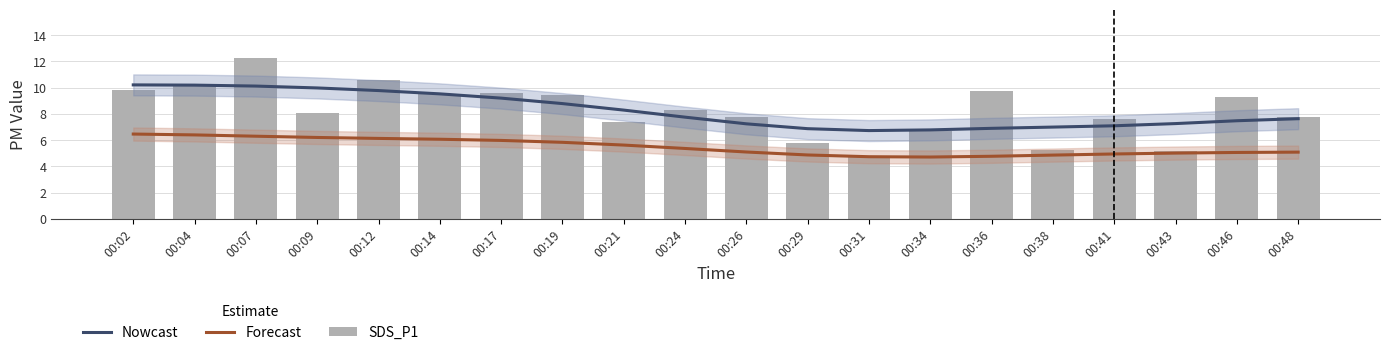

True or false: SDS_P1 has a value of 9.8 at 00:02.

True